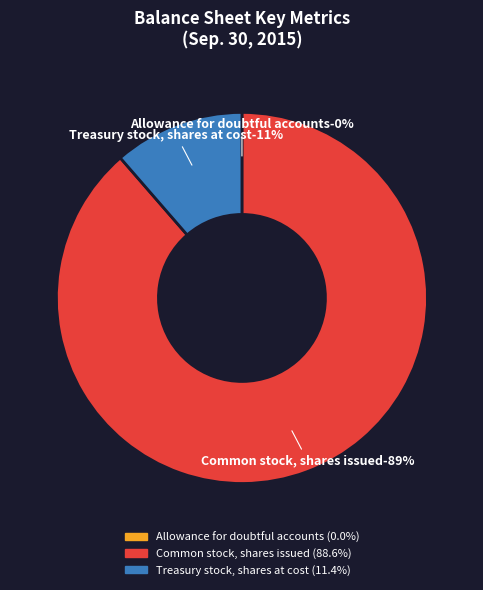

Rank the categories by value from highest to lowest.

Common stock, shares issued, Treasury stock, shares at cost, Allowance for doubtful accounts